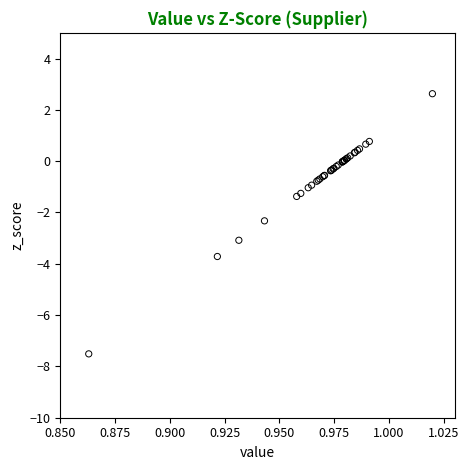

What Y value in the scatter plot is closest to -2?

-2.3